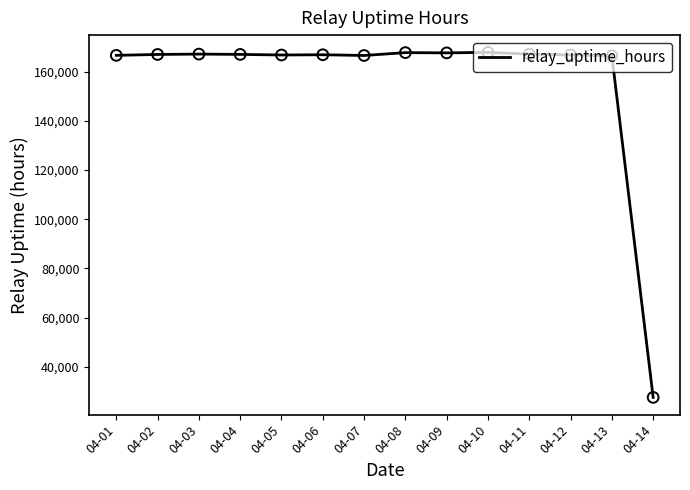

Between 04-13 and 04-08, which is larger?

04-08